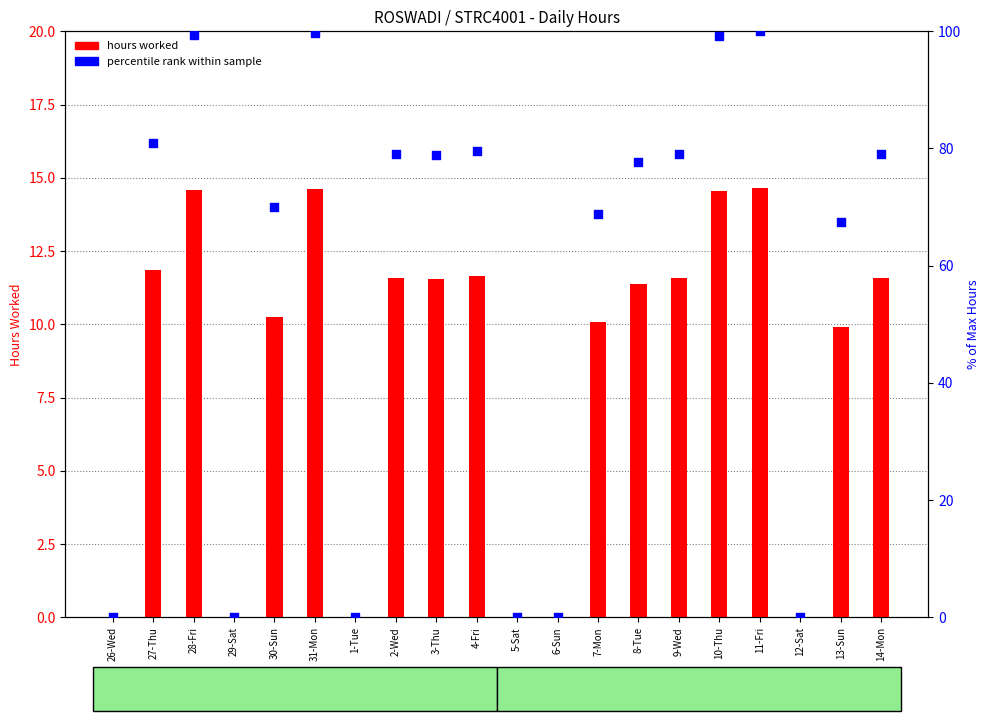

What is the total value across all series at 10-Thu?

113.8